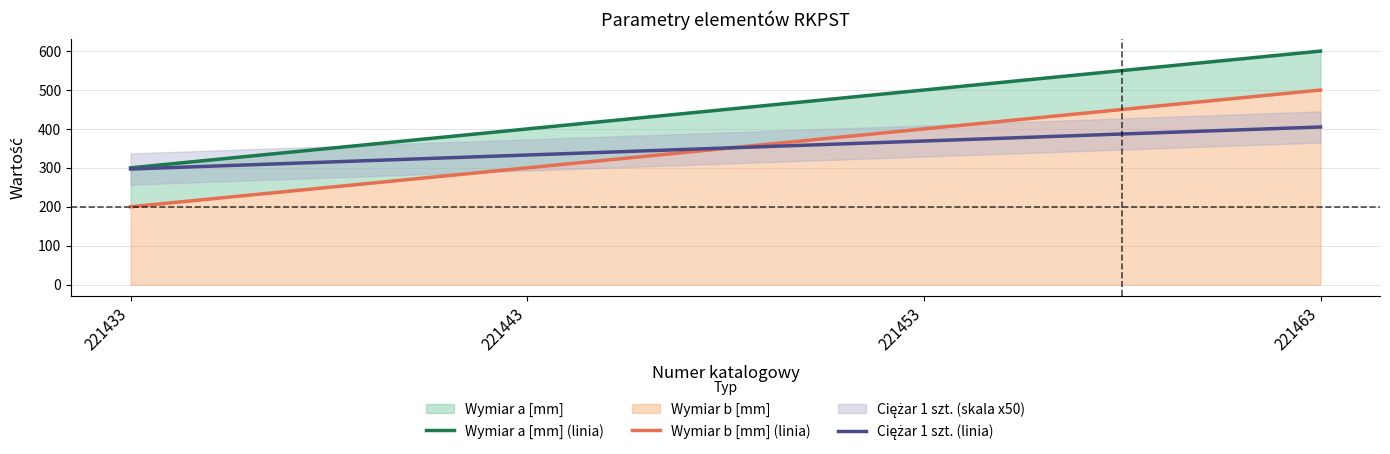

The value of Wymiar a [mm] (linia) at 221463 is 202. True or false?

False